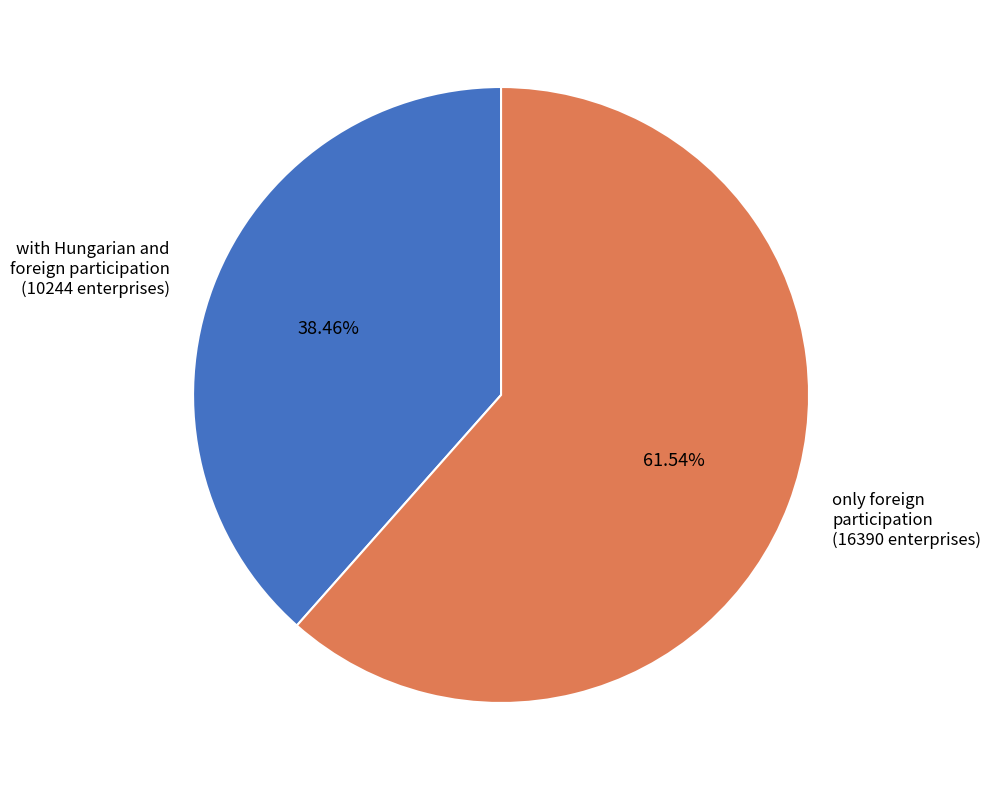

True or false: with Hungarian and foreign participation accounts for 49% of the total.

False